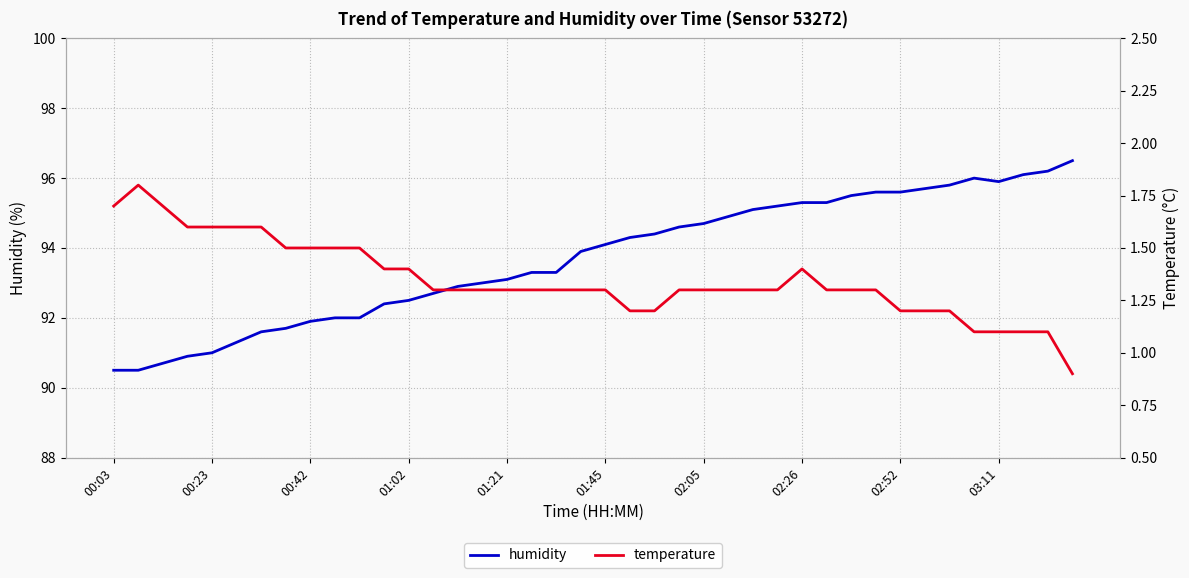

At which category does humidity reach its first local peak?

35